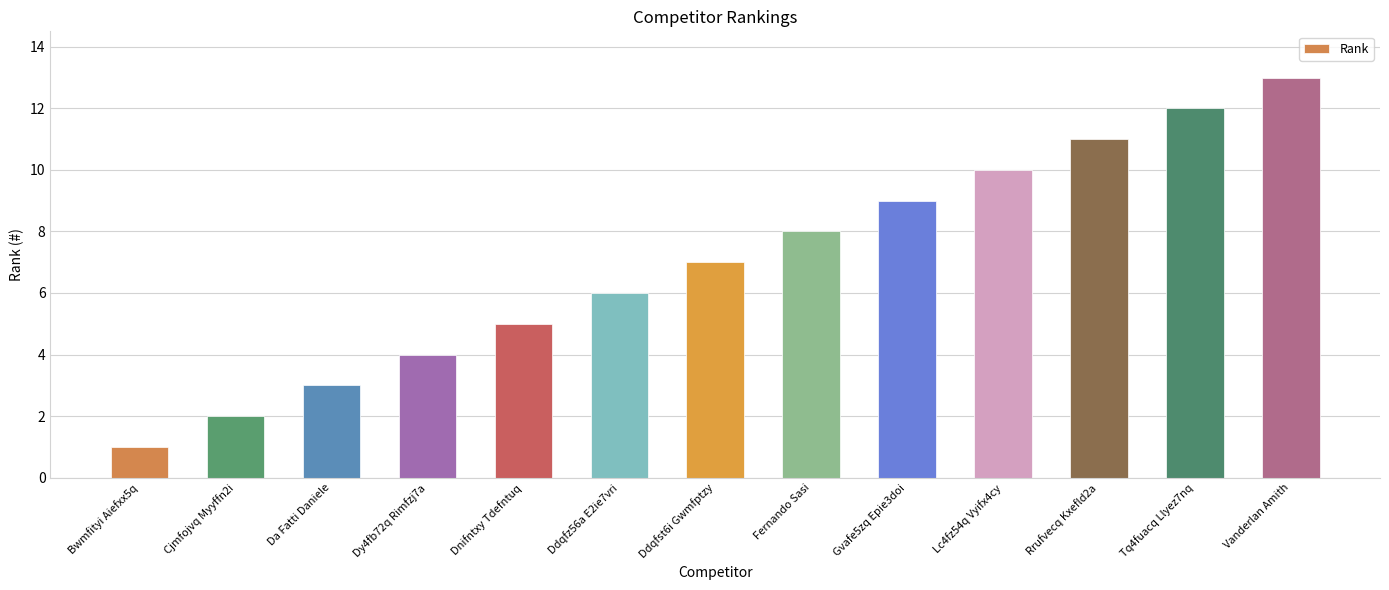

What position from the left is Cjmfojvq Myyffn2i?

2